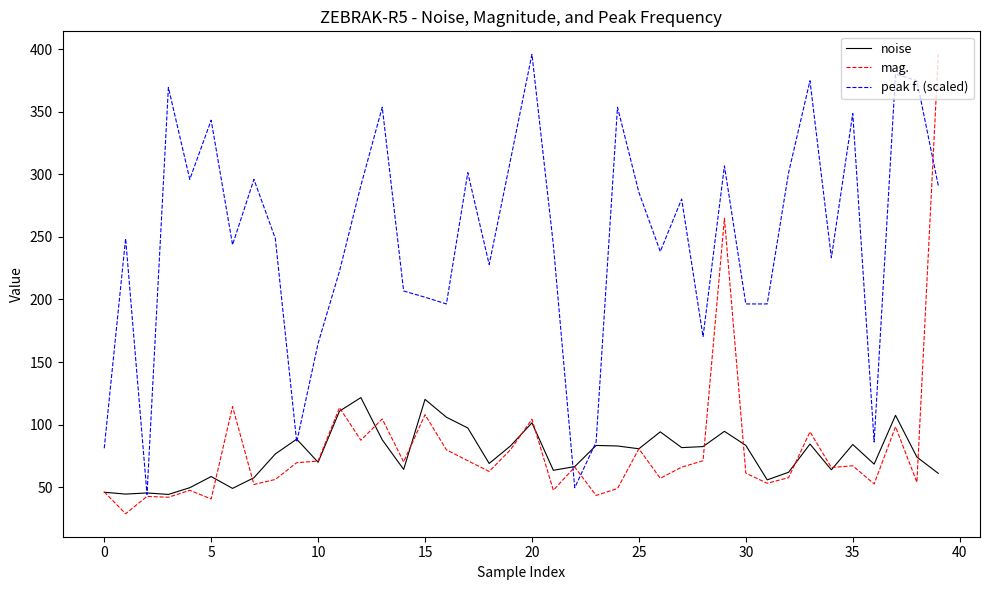

Which series has the largest total across all categories?

peak f. (scaled)